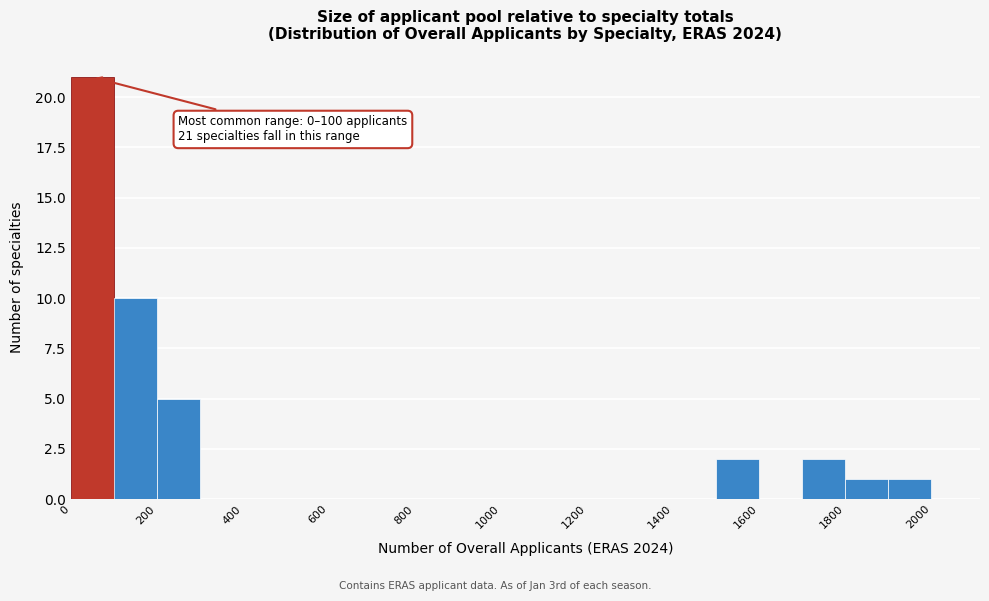

Which range on the x-axis has the tallest bar?

0 to 100